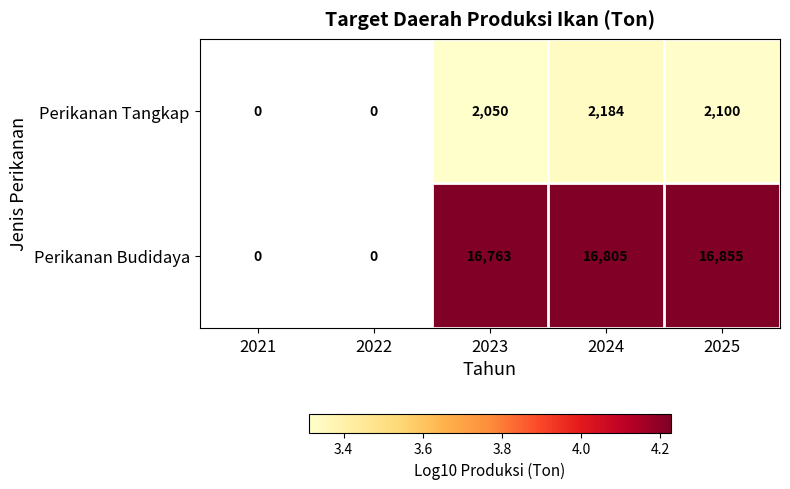

Which has a higher value, 2021 or 2022?

2022